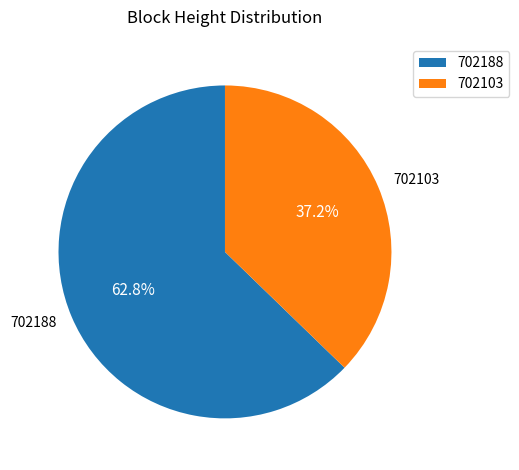

Which slice represents more than half of the pie?

702188